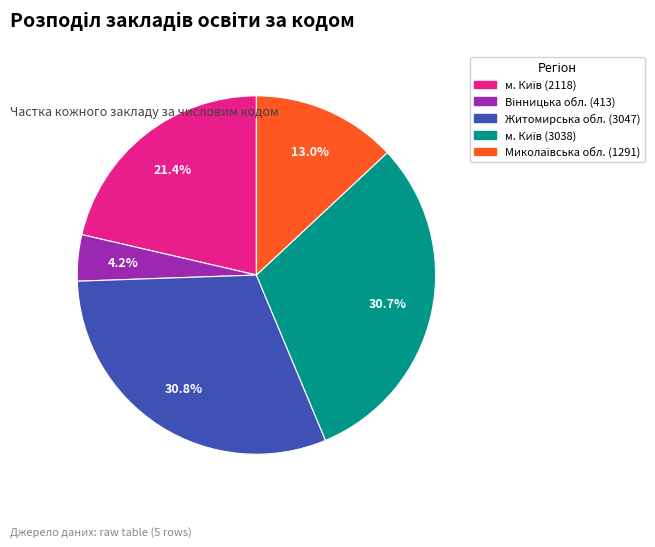

How much of the chart is everything except Житомирська обл. (3047)?

69.2%